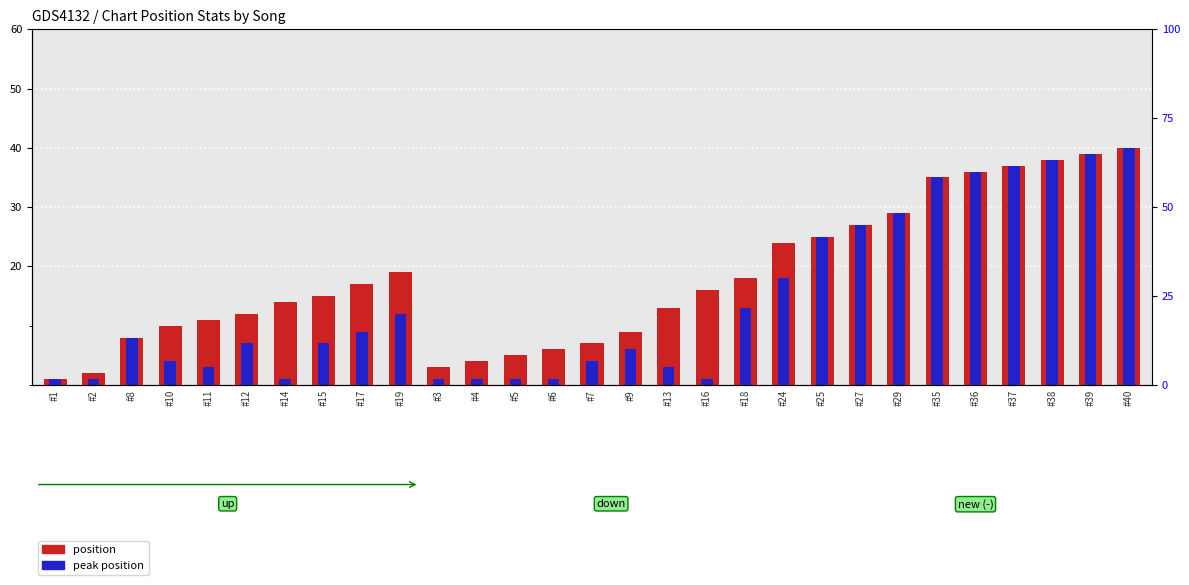

What is the sum of the position values at #17 and #38?

55